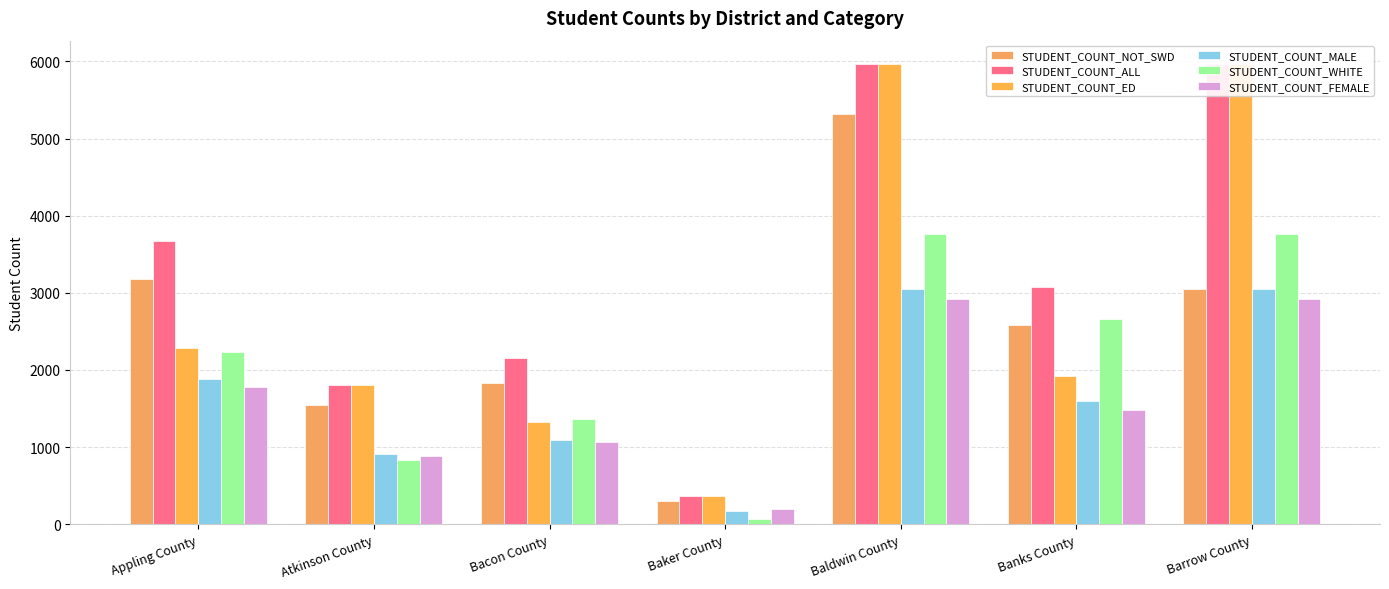

Reading right to left, what are all the values shown in this chart?

STUDENT_COUNT_NOT_SWD: 3050	2577	5324	306	1826	1540	3175
STUDENT_COUNT_ALL: 5971	3071	5971	365	2156	1804	3666
STUDENT_COUNT_ED: 5971	1926	5971	365	1324	1804	2291
STUDENT_COUNT_MALE: 3050	1592	3050	167	1094	913	1884
STUDENT_COUNT_WHITE: 3768	2663	3768	72	1370	828	2234
STUDENT_COUNT_FEMALE: 2921	1479	2921	198	1062	891	1782